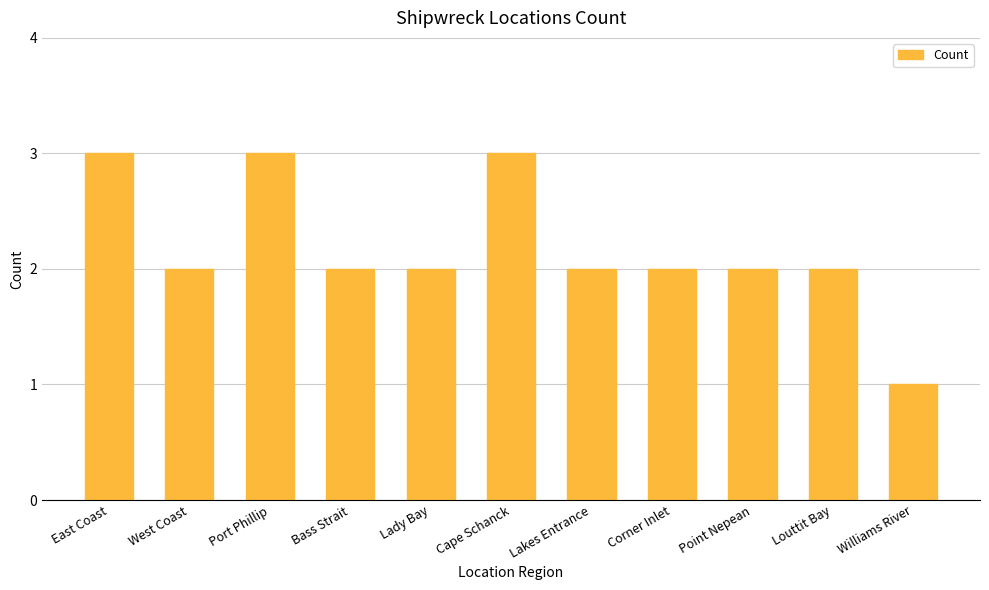

How many bars are there in total?

11